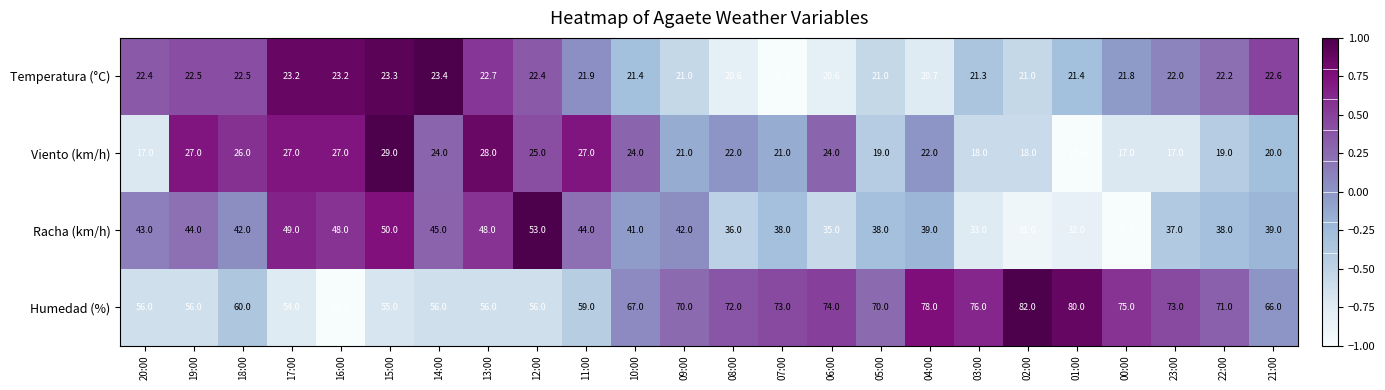

Count the number of categories in the chart.

24